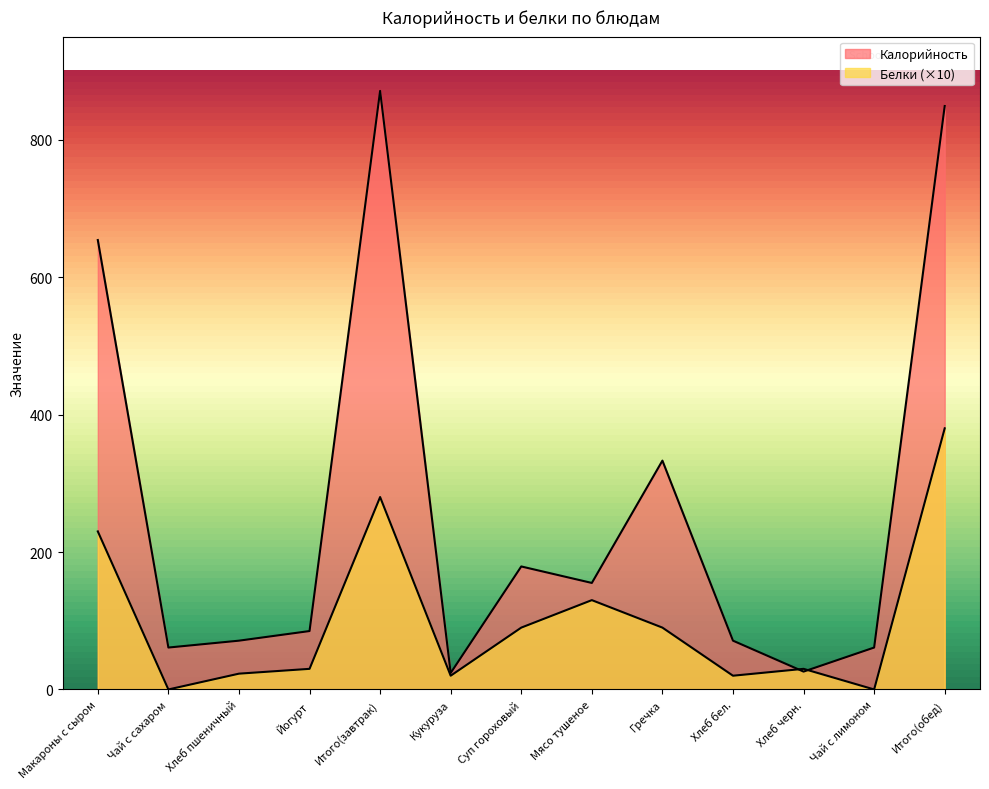

True or false: Белки and Калорийность cross at least once.

True